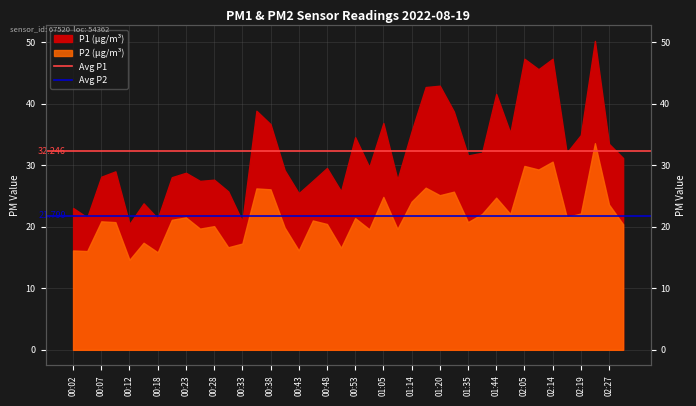

What is the value of the Avg P2 point at the 2nd from the left?

21.8